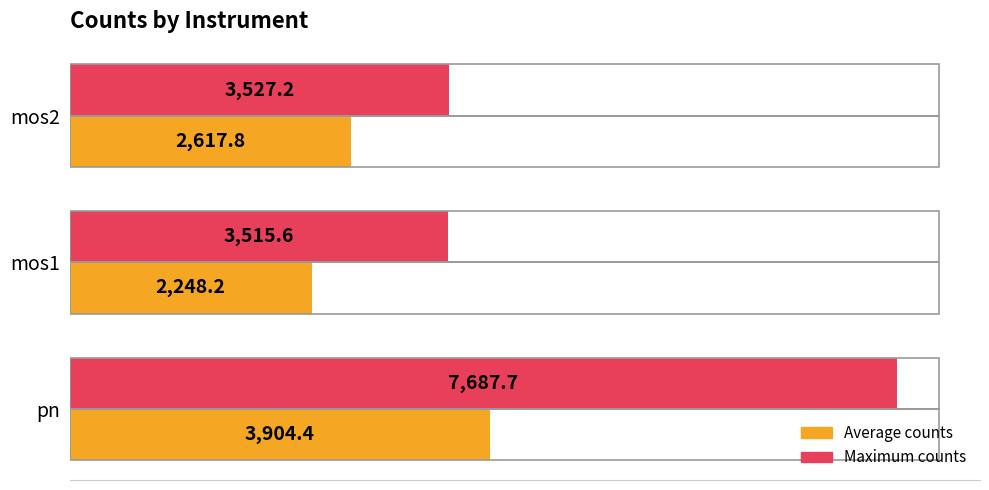

Which series has the widest spread of values?

Maximum counts